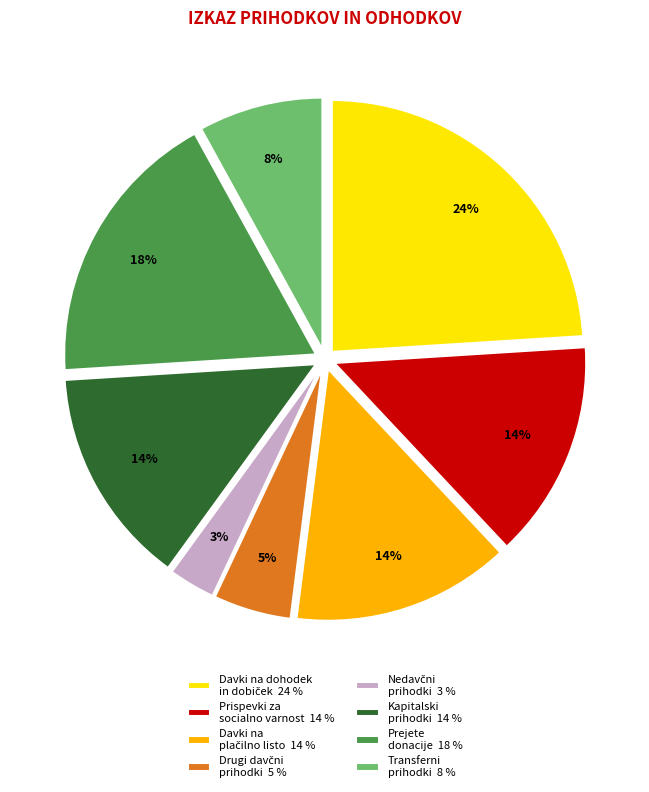

Approximately how many times larger is the value at Transferni prihodki 8 % compared to Prejete donacije 18 %?

0.4